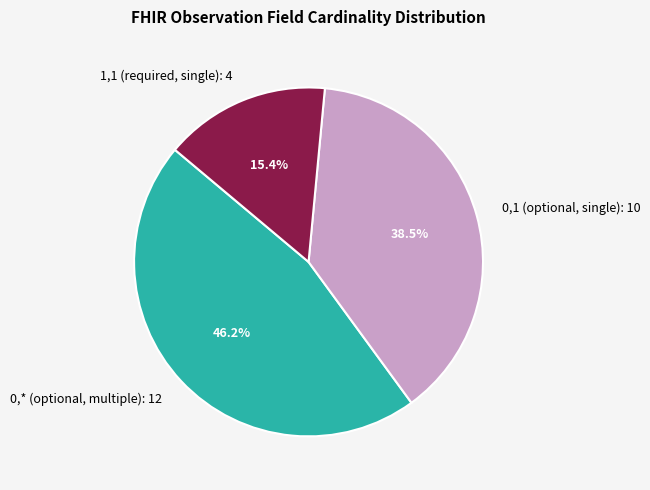

What is the ratio of the value at 0,1 (optional, single) to the value at 0,* (optional, multiple)?

0.8